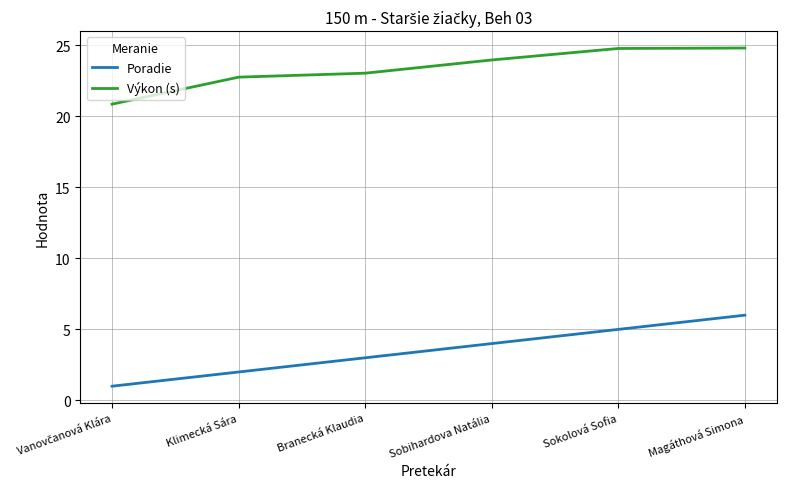

Which series has the largest total across all categories?

Výkon (s)